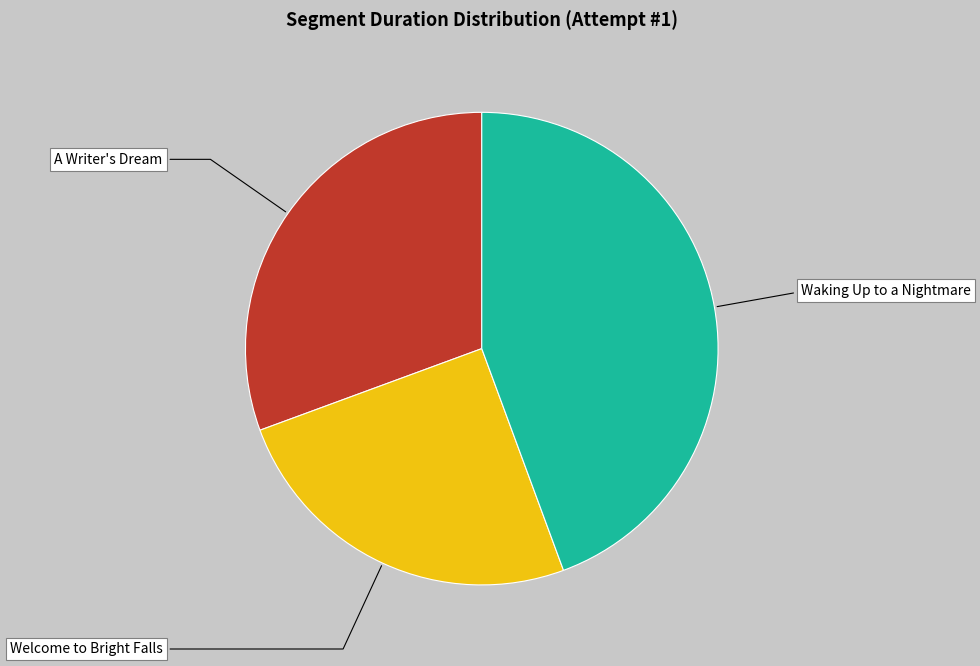

How many slices are in this pie chart?

3